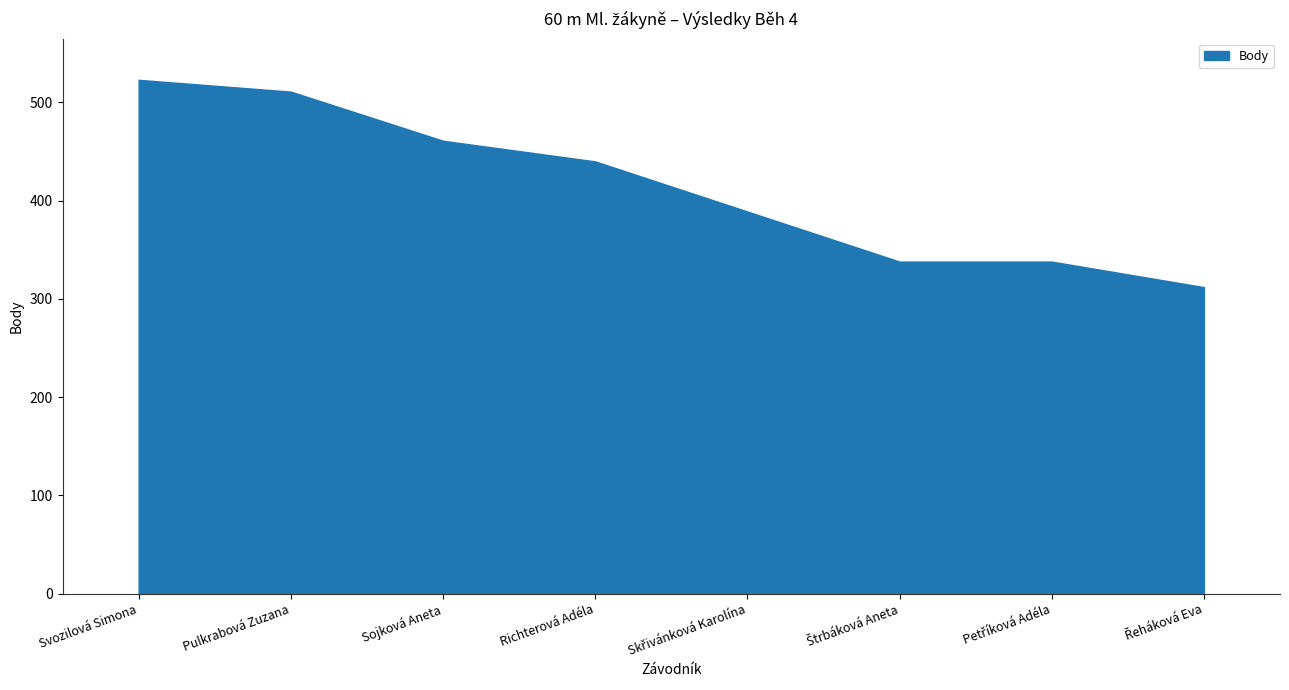

How many lines are shown in the chart?

1